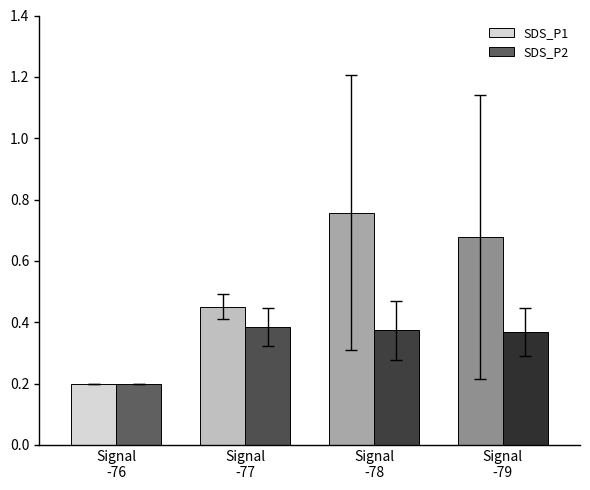

The value of SDS_P1 at Signal
-78 is 1.2. True or false?

False